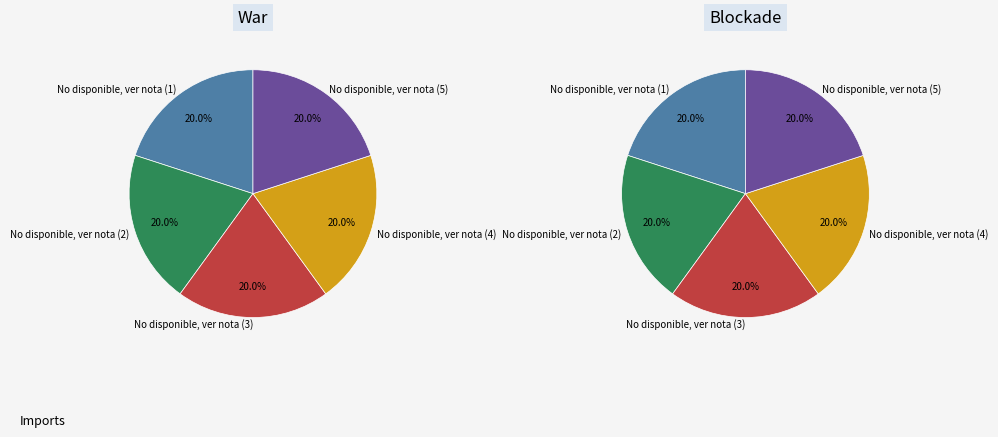

Approximately how many times larger is the value at No disponible, ver nota (4) compared to No disponible, ver nota (5)?

1.0